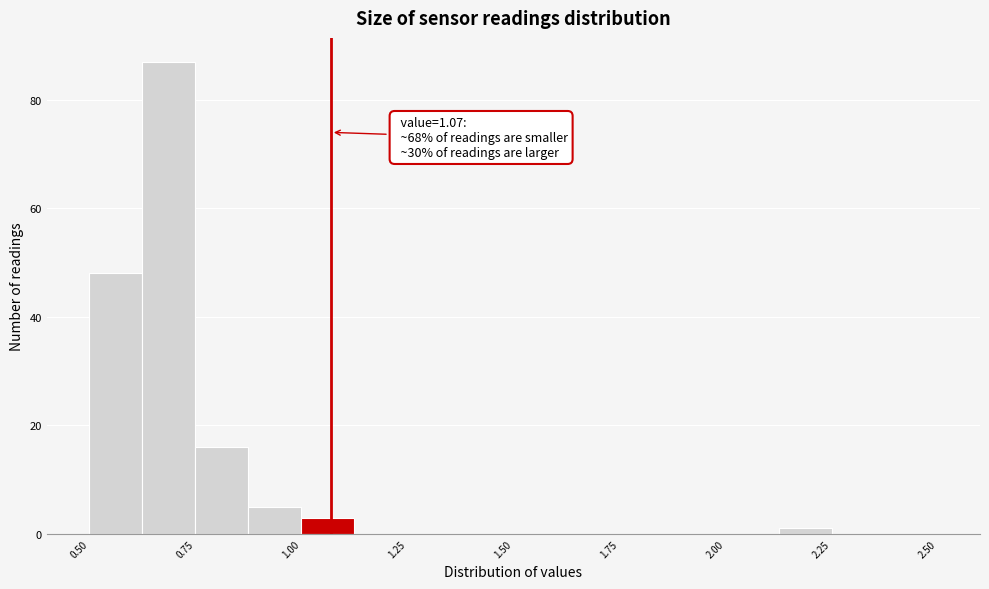

Around what value on the x-axis is the tallest bar? Give the approximate position of its centre, as read against the axis.

0.70